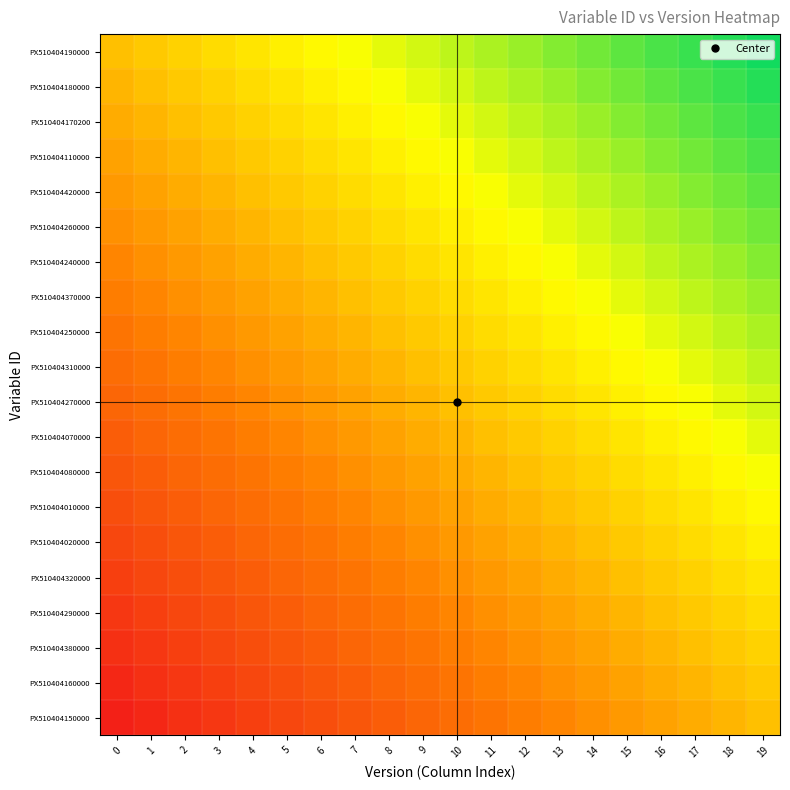

At which category is the sum across all series the highest?

19